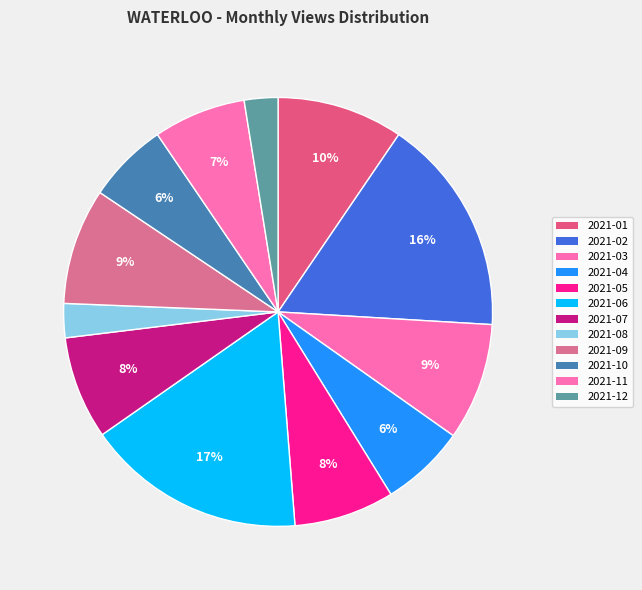

How many segments does this pie chart have?

12